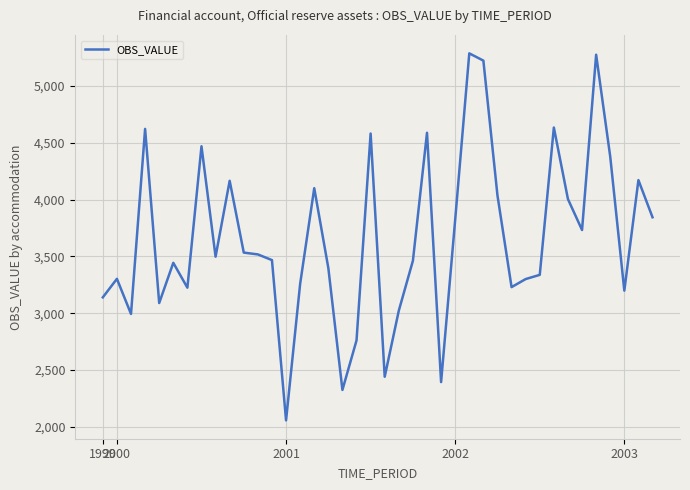

What is the smallest value displayed?

2057